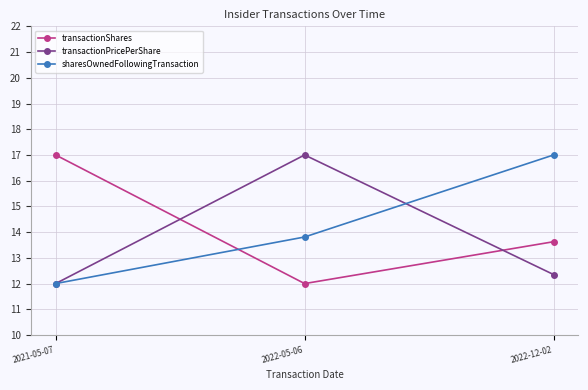

How many data points in sharesOwnedFollowingTransaction are less than 13?

1